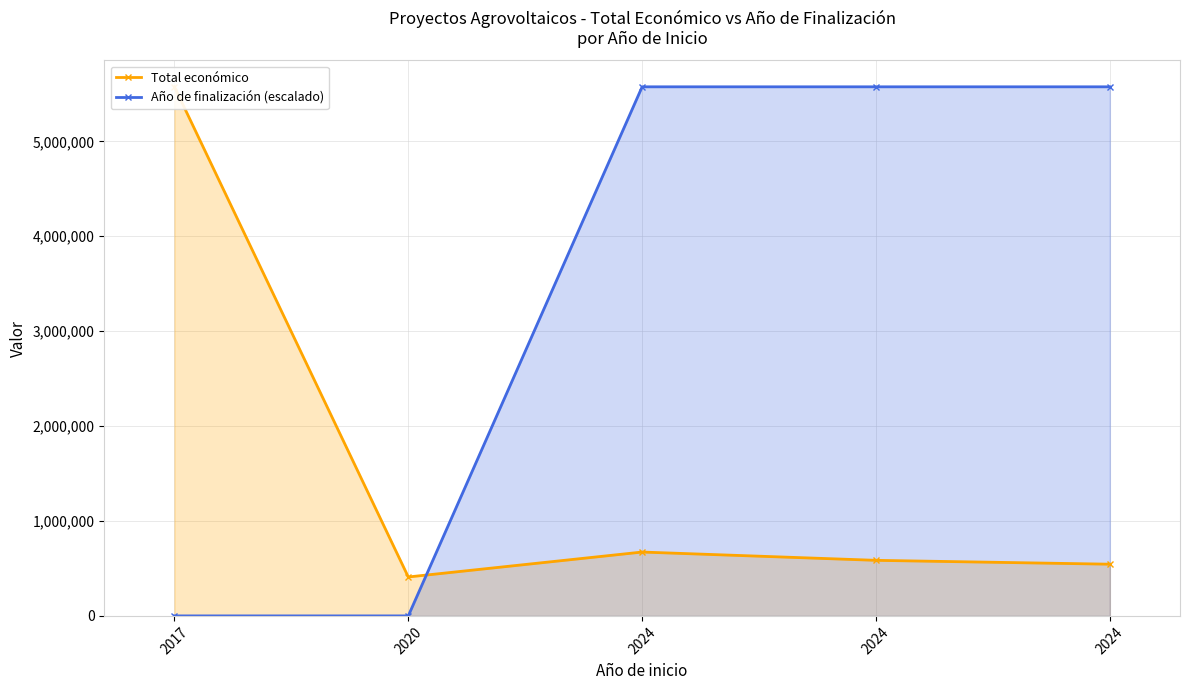

Reading left to right, what are all the values shown in this chart?

Total económico: 5574402	410154	672807	585460	544746
Año de finalización (escalado): 0	0	5574402	5574402	5574402